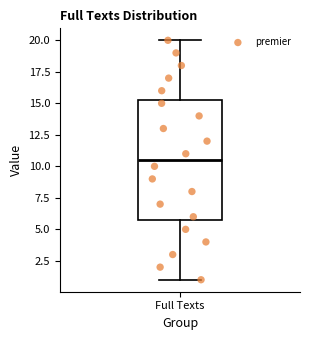

Read this box plot against the y-axis: the position of the median line, the range covered by the box, and the ends of both whiskers. The values are not printed on the chart, so give them approximately, as read against the axis.

median 10.5, box 6.0 to 15.5, whiskers 1.0 to 20.0